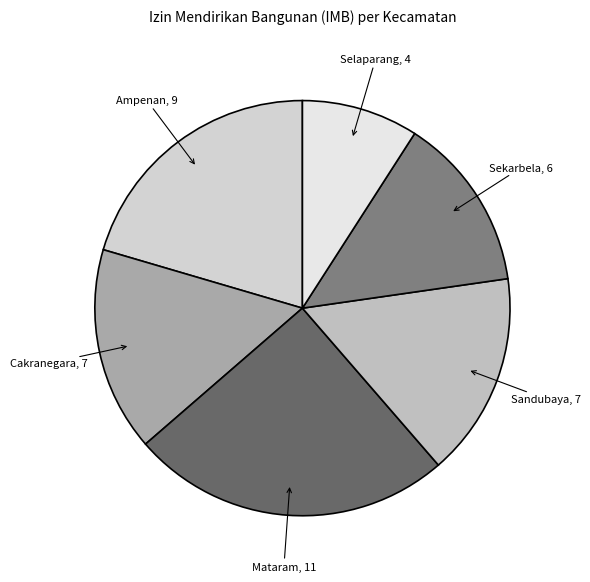

Rank the categories by value from lowest to highest.

Selaparang, Sekarbela, Cakranegara, Sandubaya, Ampenan, Mataram